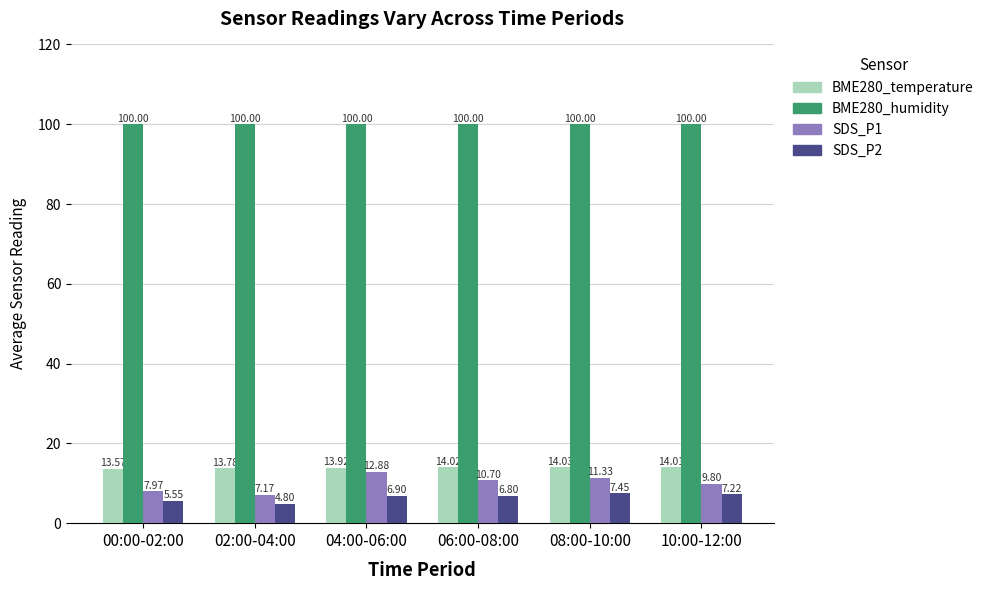

What is the sum of all BME280_humidity values?

600.0